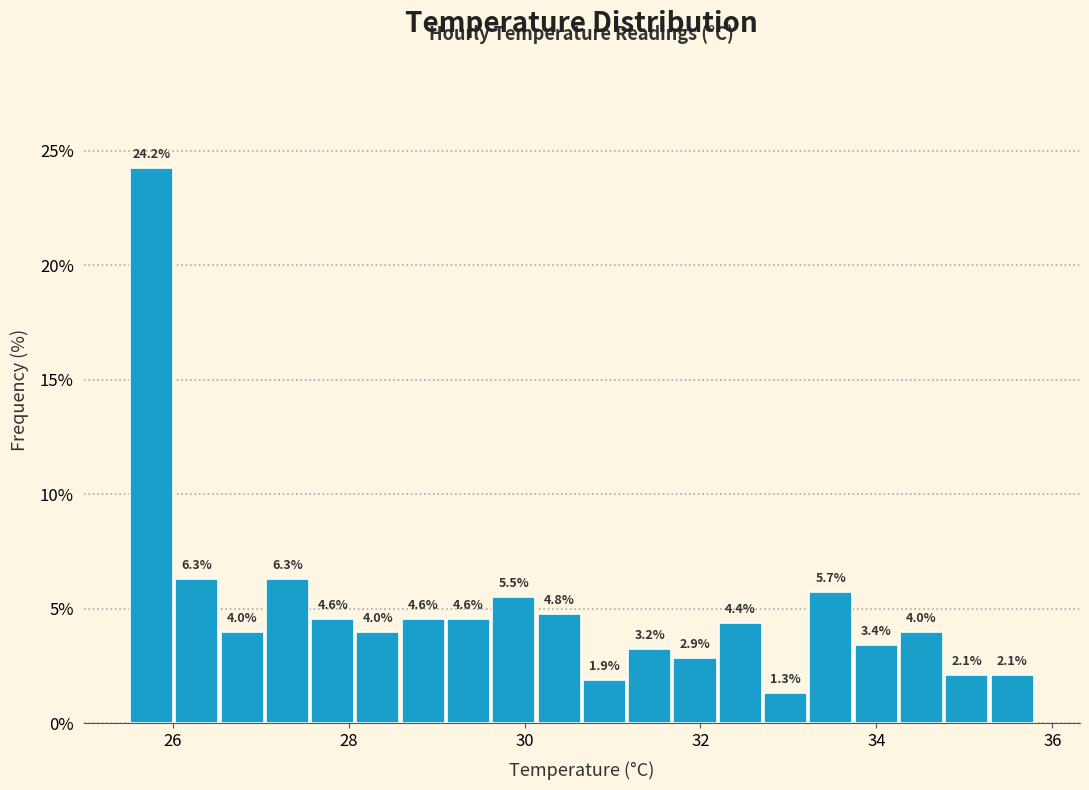

Read against the x-axis, roughly where is the centre of the tallest bar?

25.8